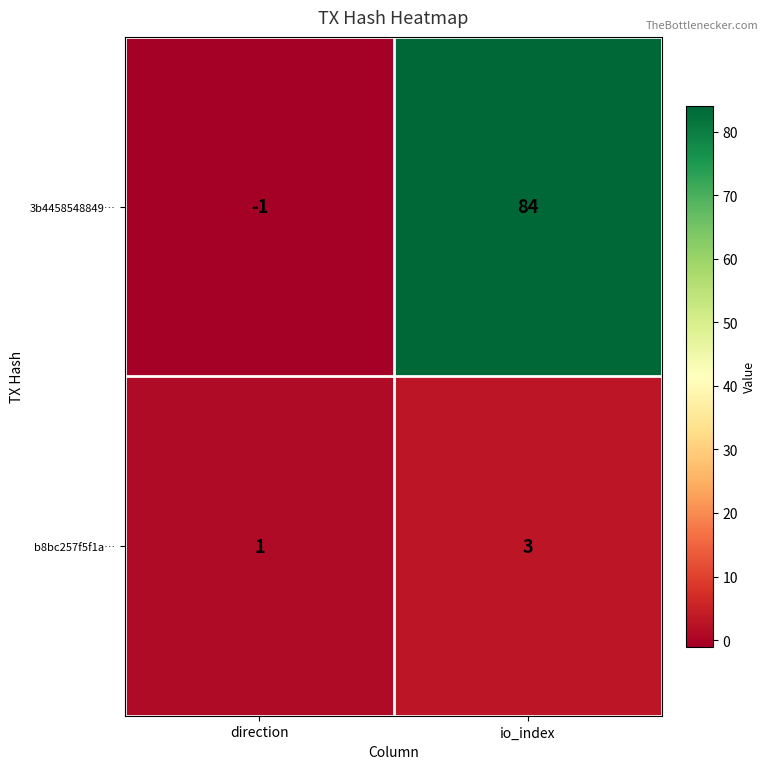

Rank the series at io_index from lowest to highest value.

b8bc257f5f1a…, 3b4458548849…